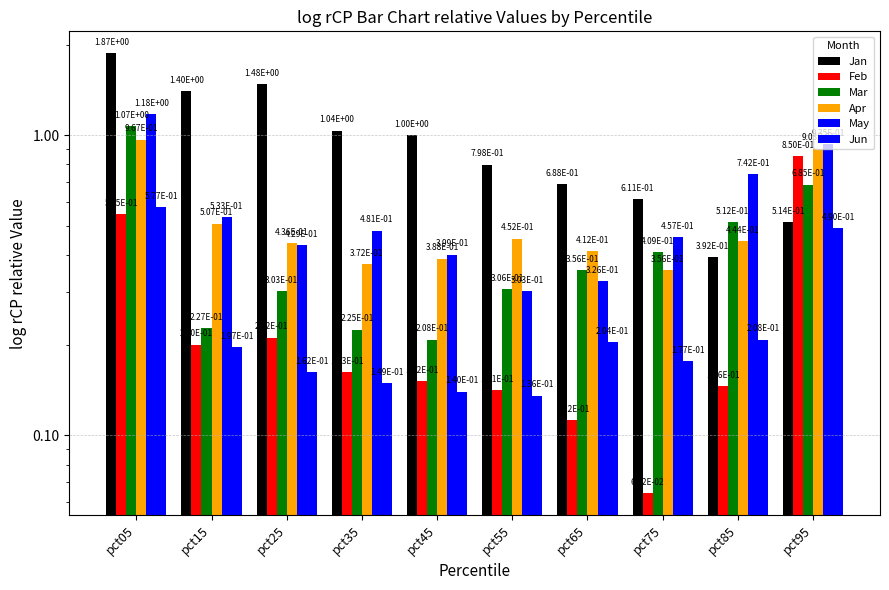

How many bars are there in each group?

6